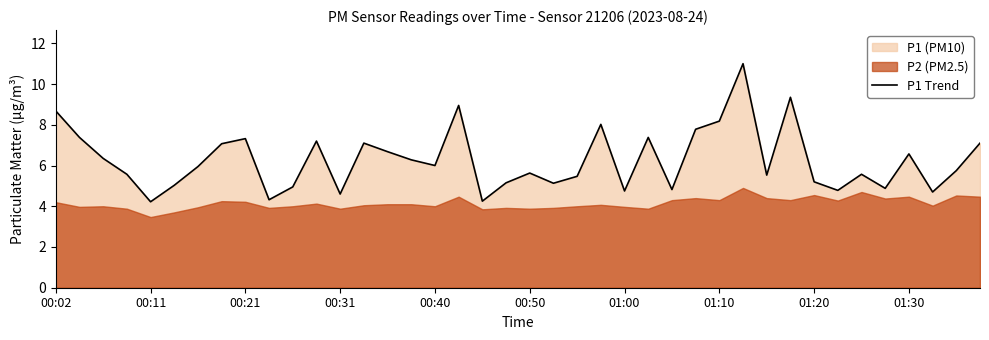

Is it true that P1 Trend equals 10.7 at 01:10?

False